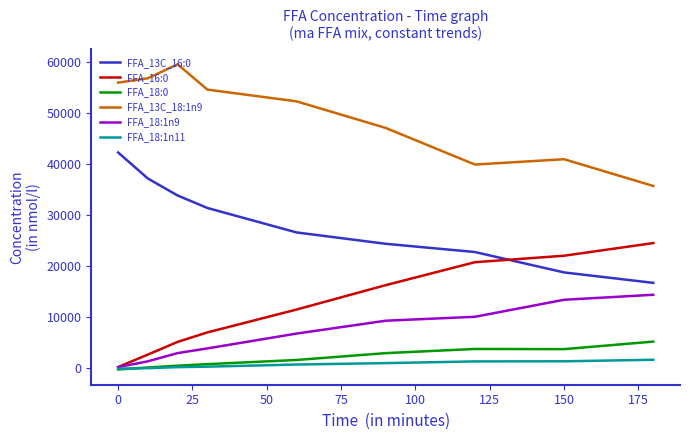

Rank the series by their maximum value, from highest to lowest.

FFA_13C_18:1n9, FFA_13C_16:0, FFA_16:0, FFA_18:1n9, FFA_18:0, FFA_18:1n11